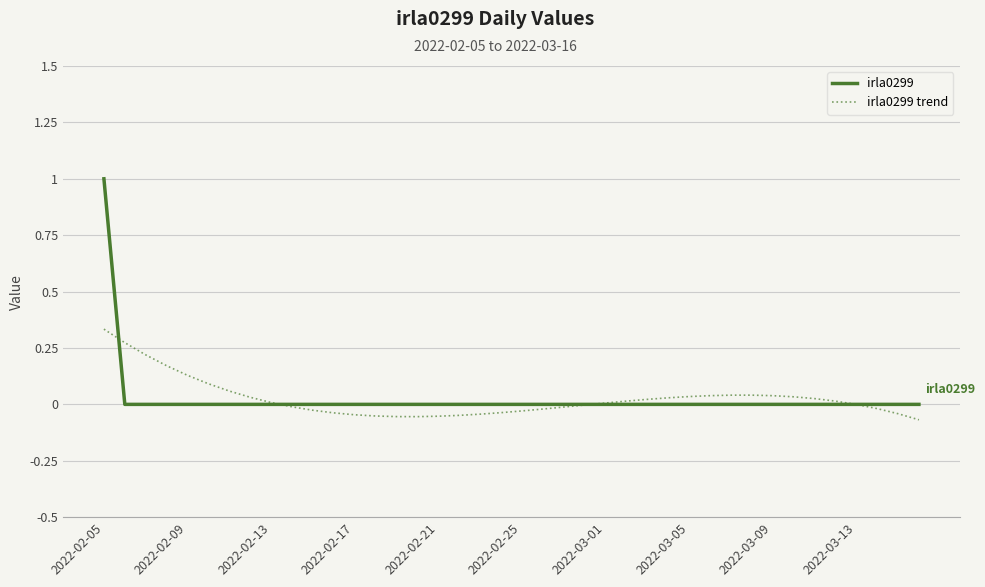

Which series has the widest spread of values?

irla0299